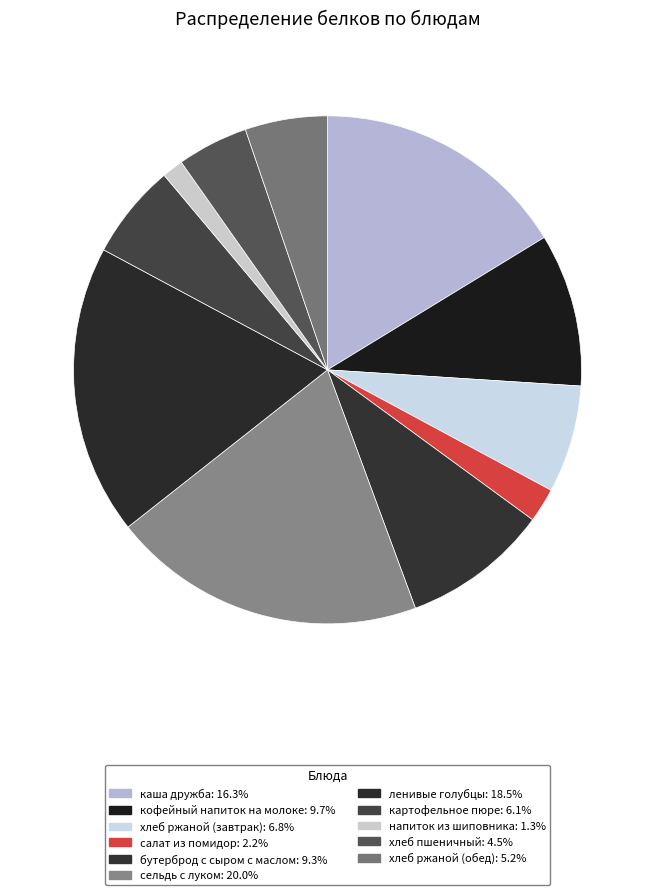

Which slice is the largest?

сельдь с луком